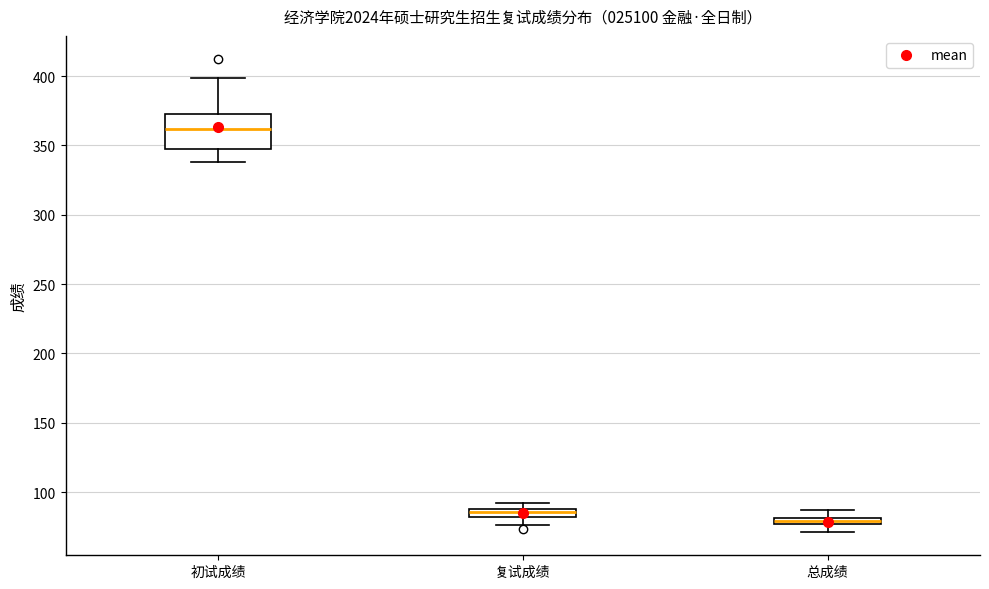

Which box has the highest median line?

初试成绩